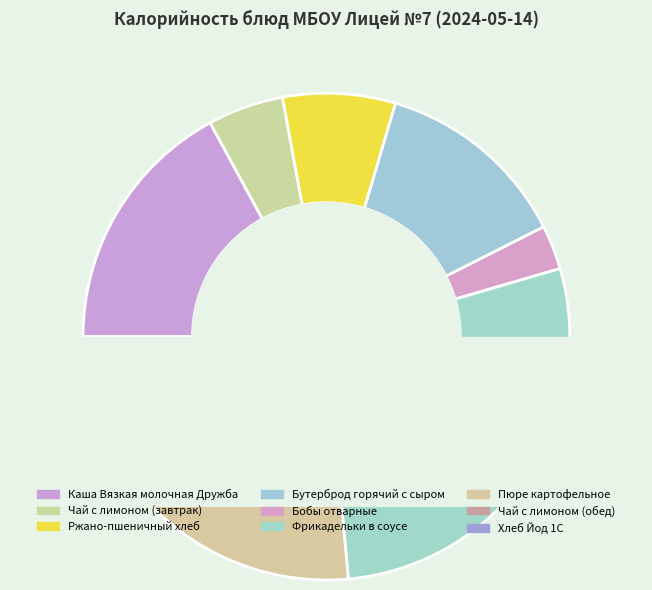

Does Фрикадельки в соусе account for over 50% of the chart?

No